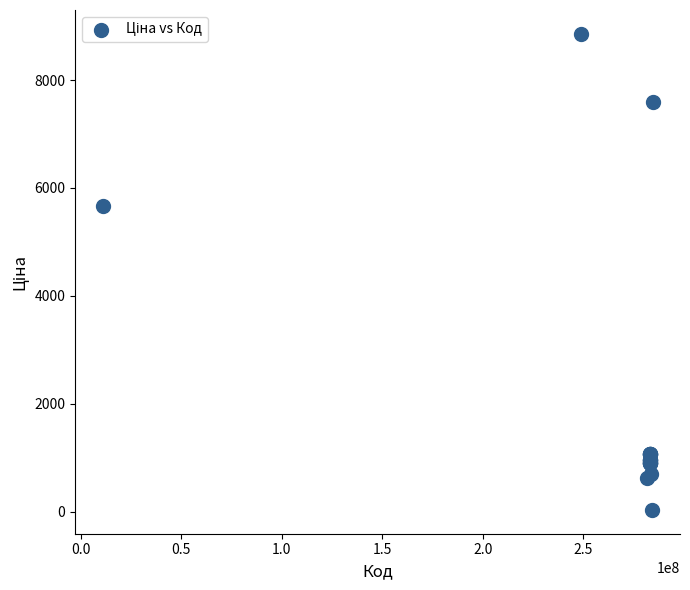

What Y value in the scatter plot is closest to 4444?

5673.8